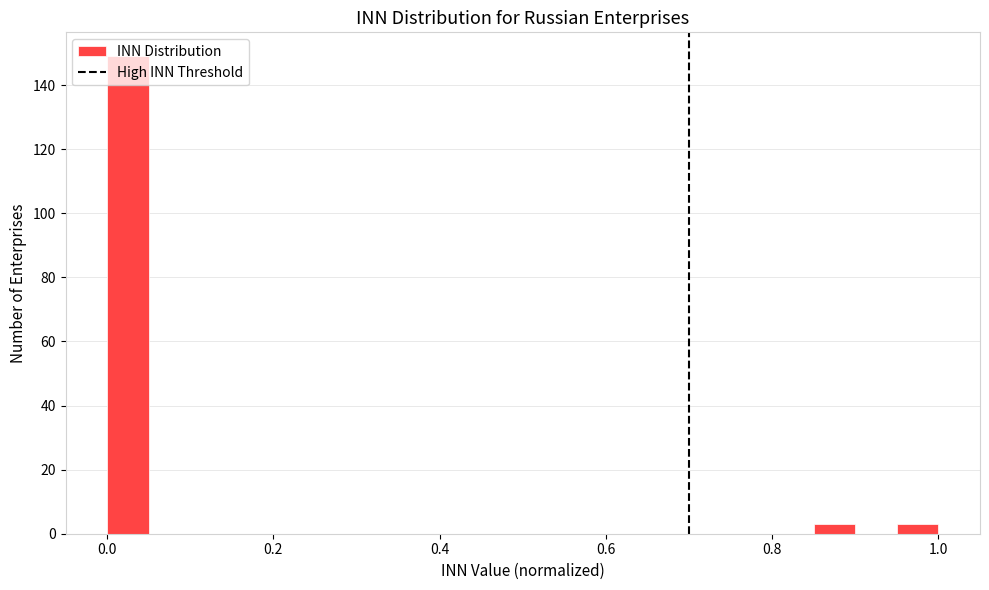

Around what value on the x-axis is the tallest bar? Give the approximate position of its centre, as read against the axis.

0.02